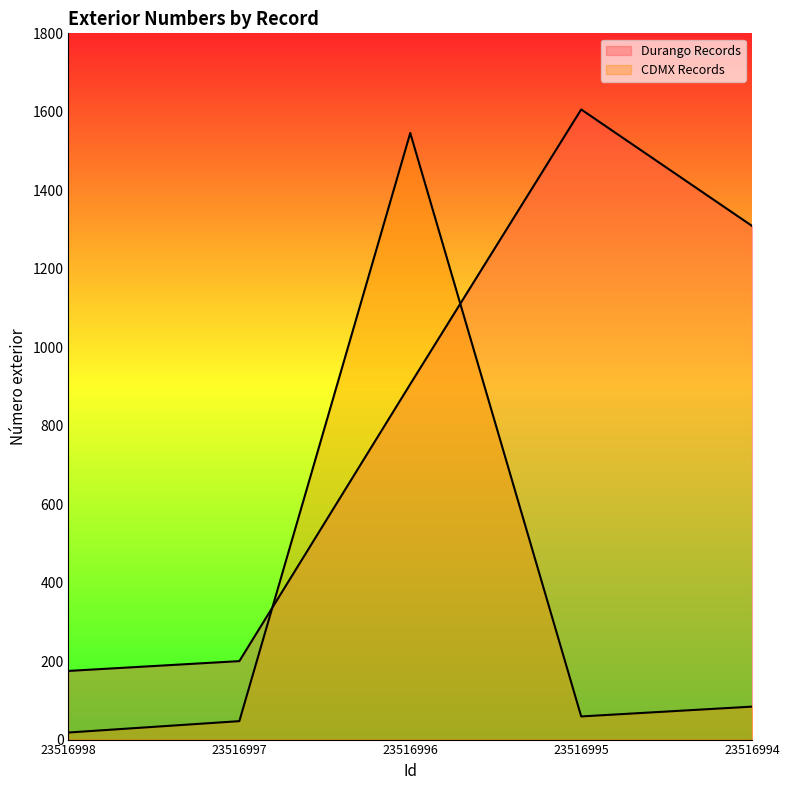

Reading left to right, transcribe all the data shown in this chart.

Durango Records: 175	200	906	1606	1309
CDMX Records: 18	47	1546	59	84